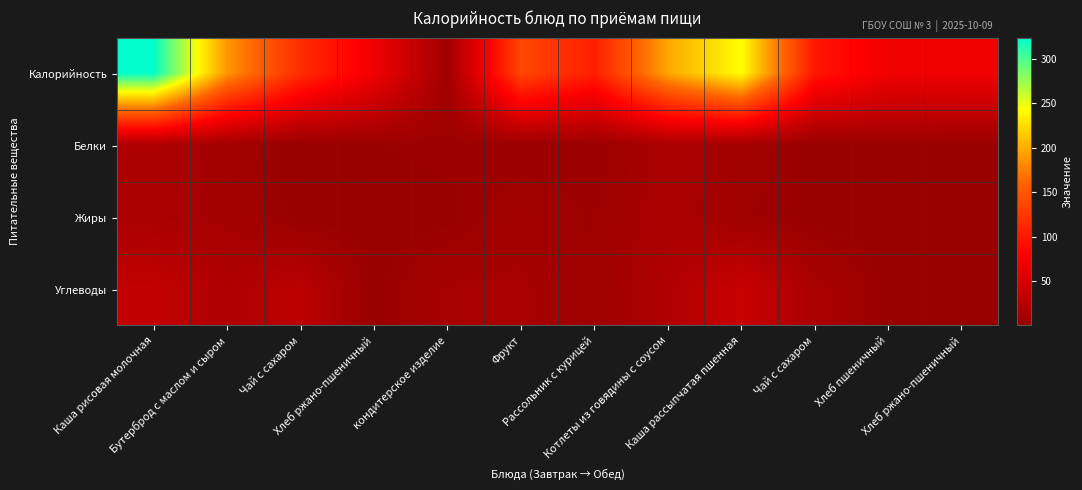

Which series has the largest total across all categories?

Калорийность